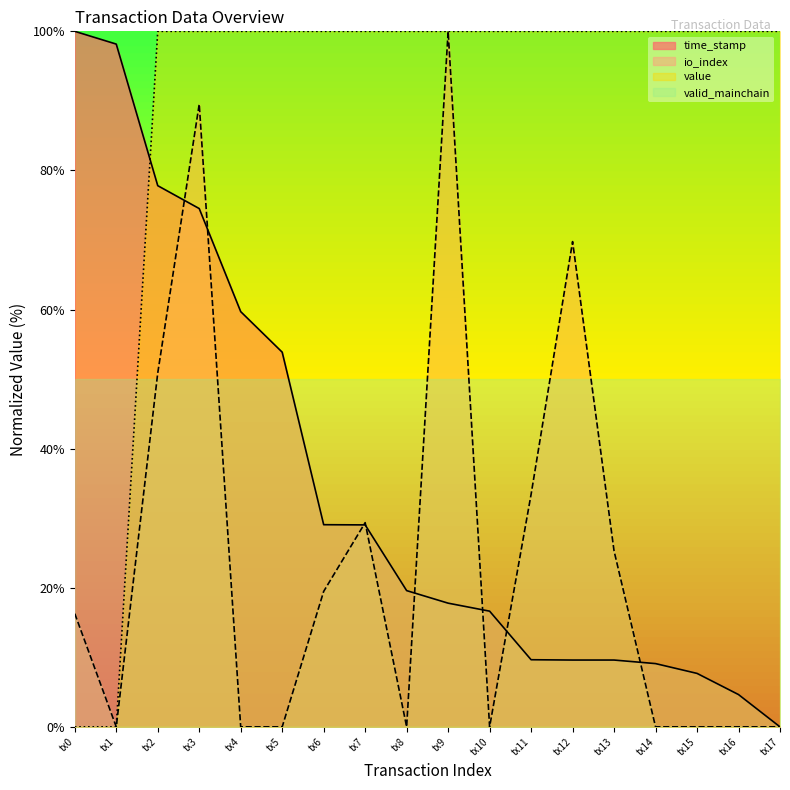

The value of time_stamp at tx15 is 7.7. True or false?

True